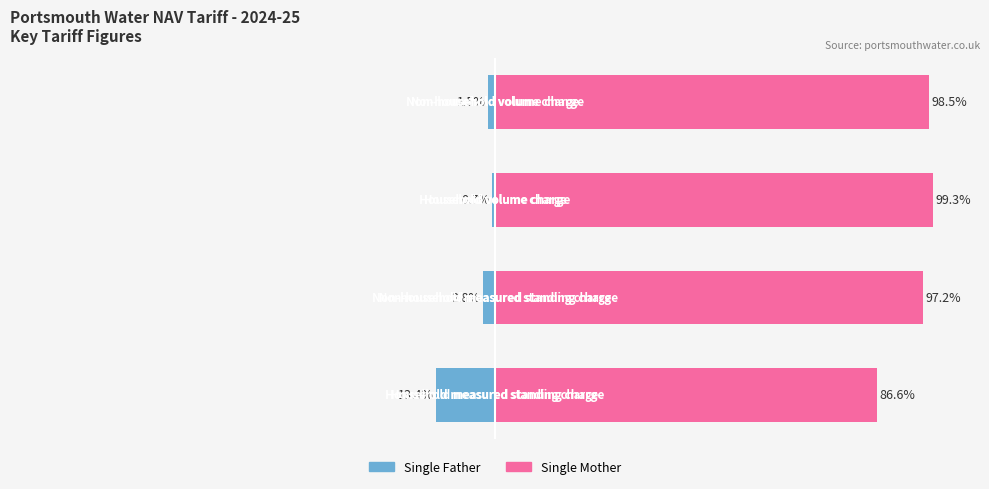

Which series has the largest range (max minus min)?

Single Mother